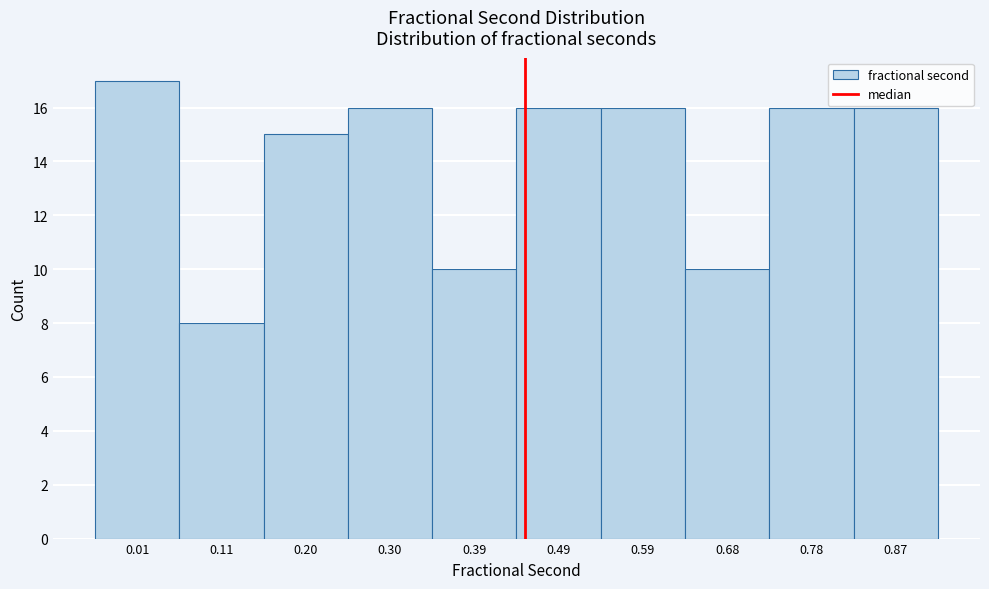

Reading left to right, list all the values displayed in this chart.

17	8	15	16	10	16	16	10	16	16